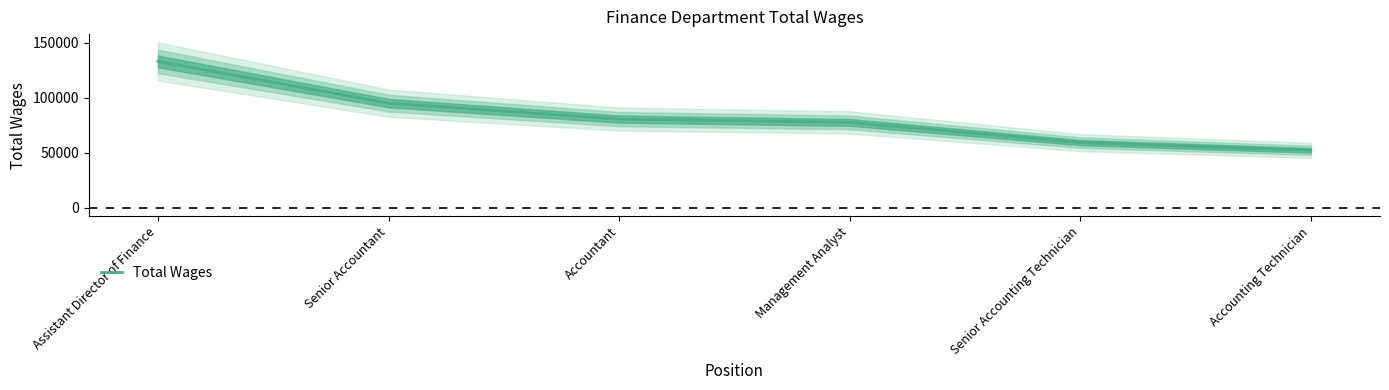

Reading left to right, list all the values displayed in this chart.

Assistant Director of Finance=132924	Senior Accountant=95089	Accountant=80615	Management Analyst=77588	Senior Accounting Technician=59264	Accounting Technician=52261